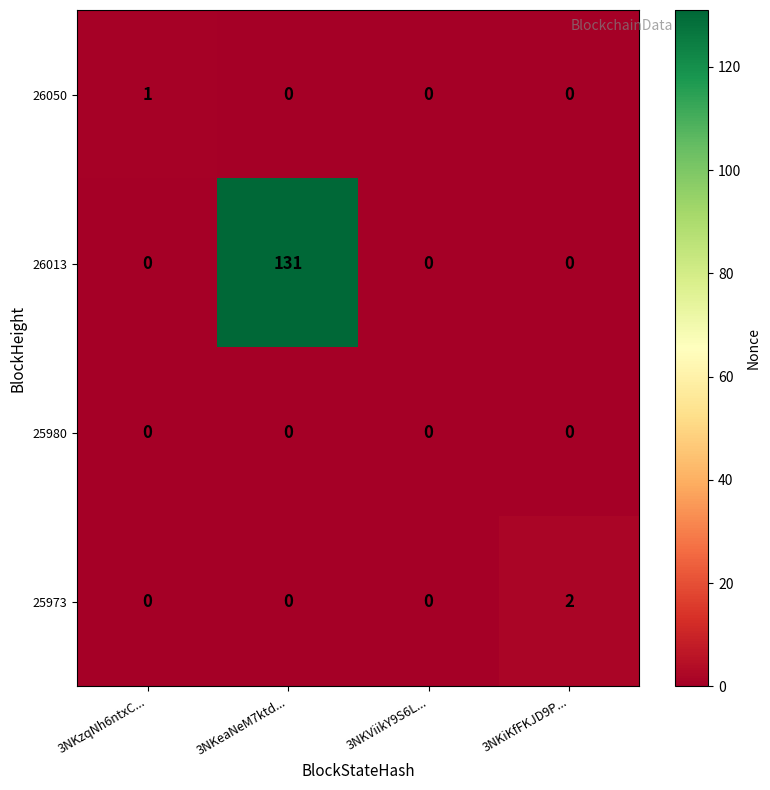

Rank the series by their maximum value, from highest to lowest.

26013, 25973, 26050, 25980